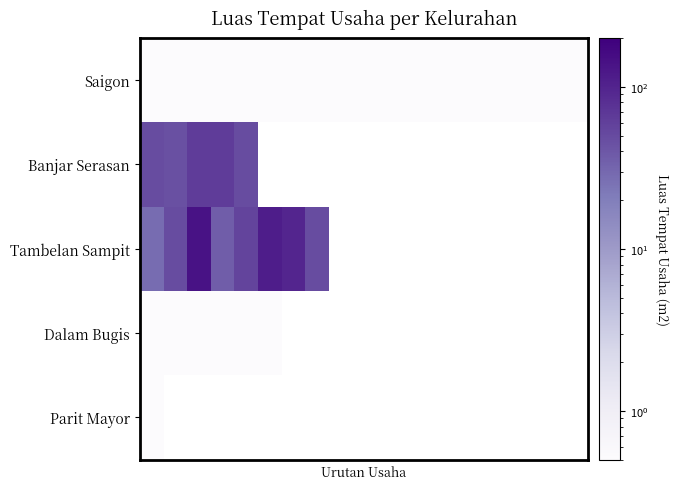

What is the minimum value for Banjar Serasan?

45.0